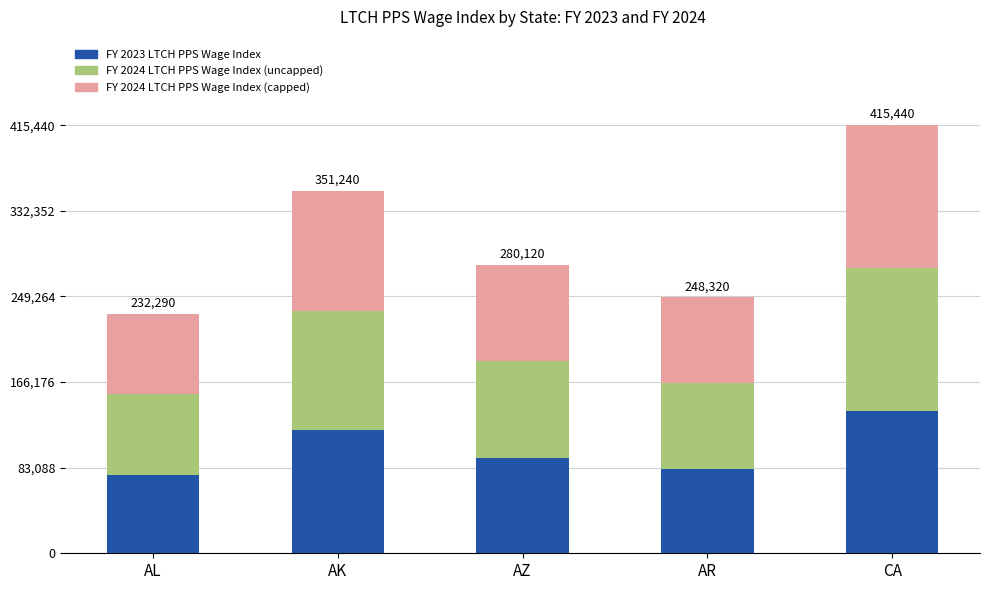

What is the total value across all series at AR?

248320